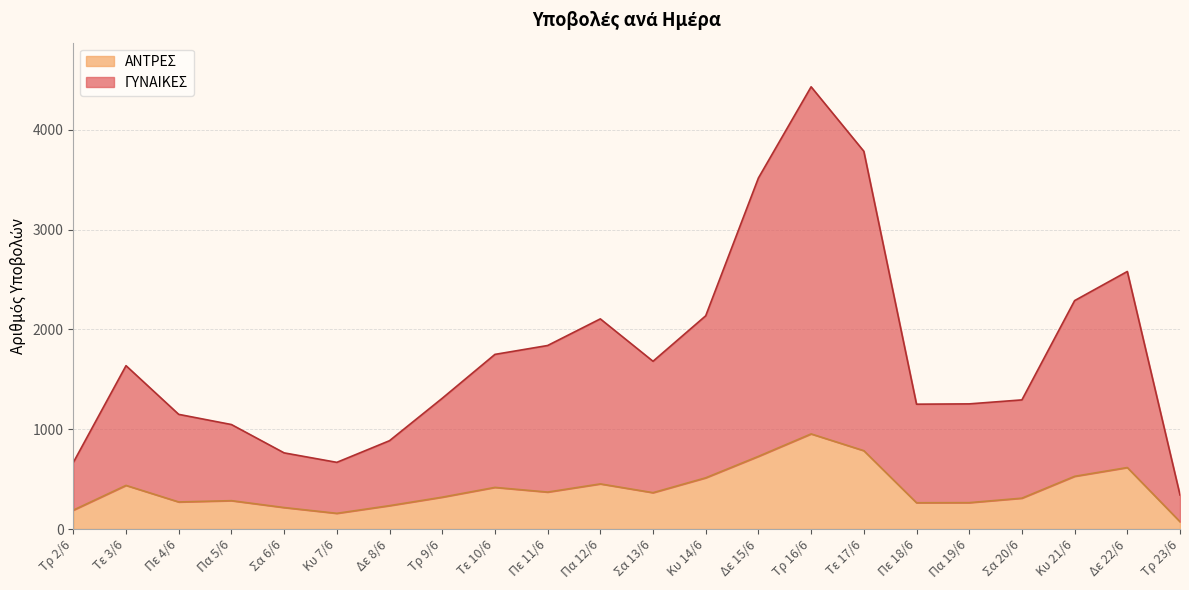

At which label does ΓΥΝΑΙΚΕΣ reach its peak?

Τρ 16/6